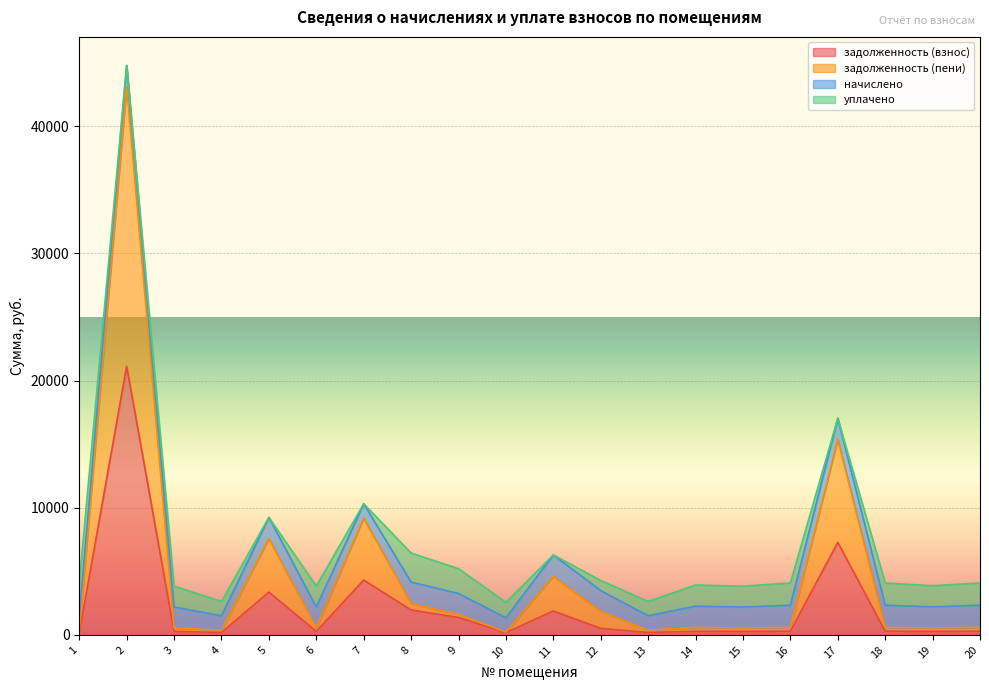

What is the maximum value for задолженность (взнос)?

21135.5